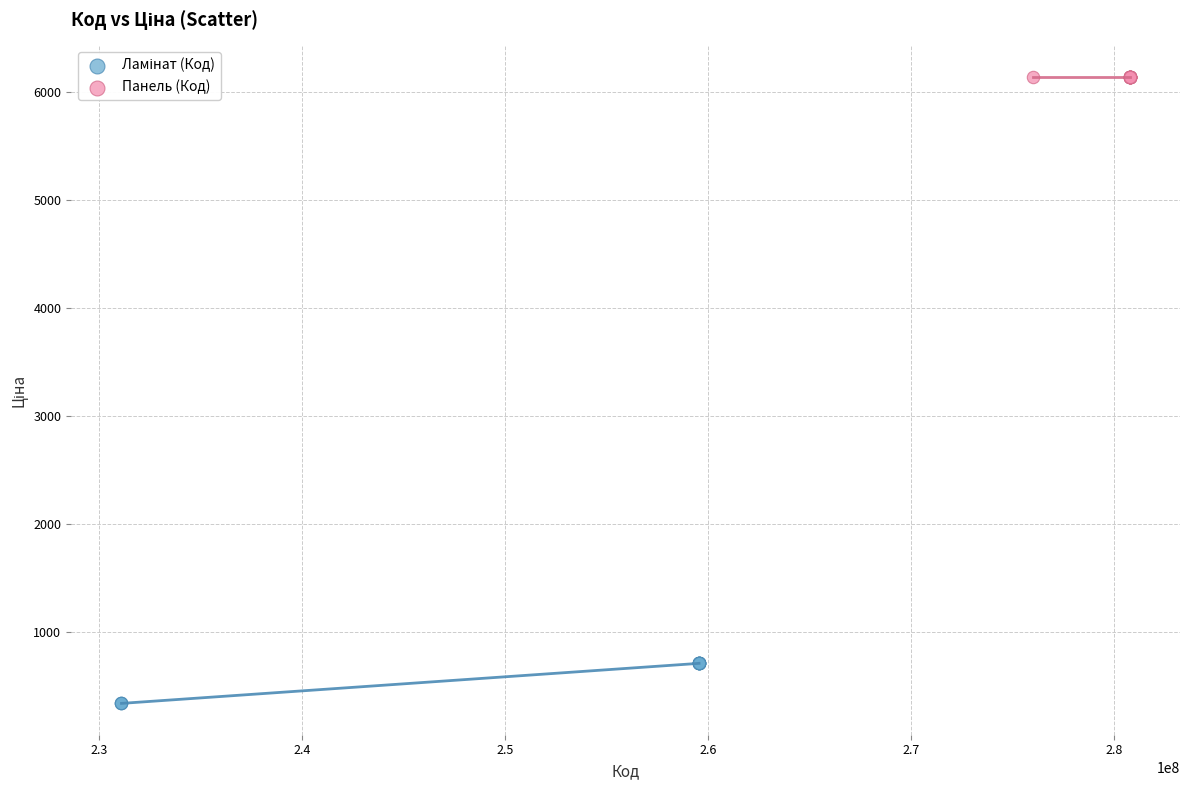

Which series contains the highest Y value?

Панель (Код)